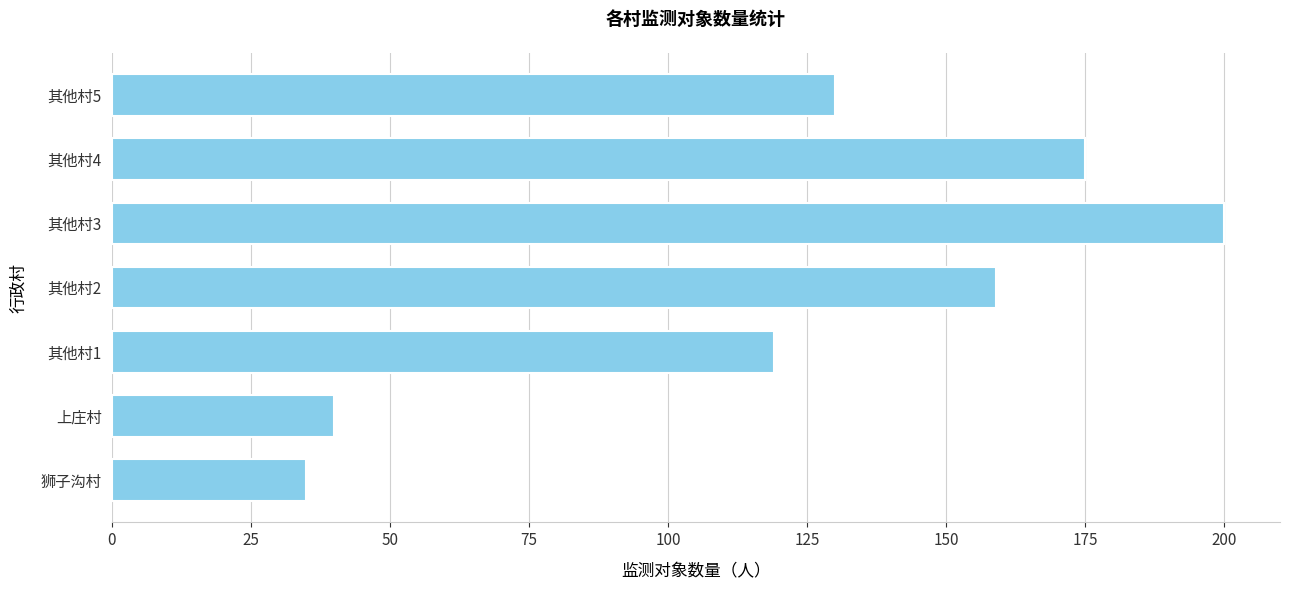

Are the bars grouped side by side (vs. stacked)?

No